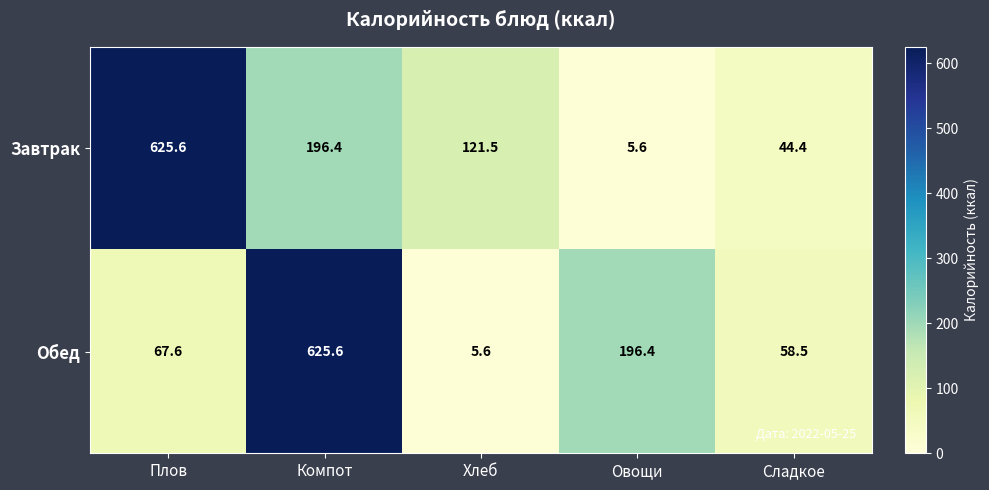

At which label is Обед closest to 315?

Овощи